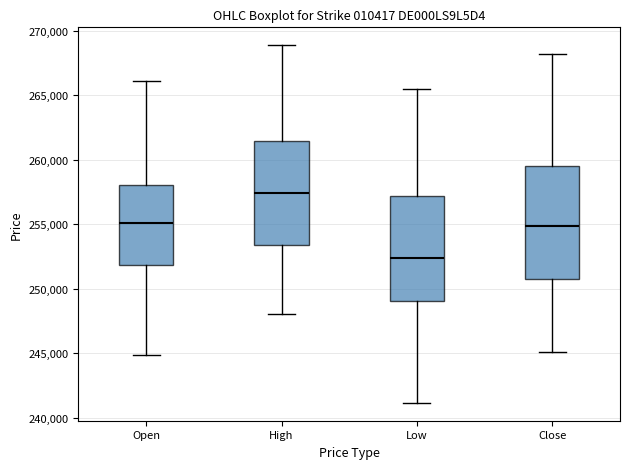

Reading left to right, read every box against the y-axis: the position of its median line, the range the box covers, and the ends of its whiskers. The values are not printed on the chart, so give them approximately, as read against the axis.

Open: median 255000, box 252000 to 258000, whiskers 245000 to 266000
High: median 257500, box 253500 to 261500, whiskers 248000 to 269000
Low: median 252500, box 249000 to 257000, whiskers 241000 to 265500
Close: median 255000, box 250500 to 259500, whiskers 245000 to 268000